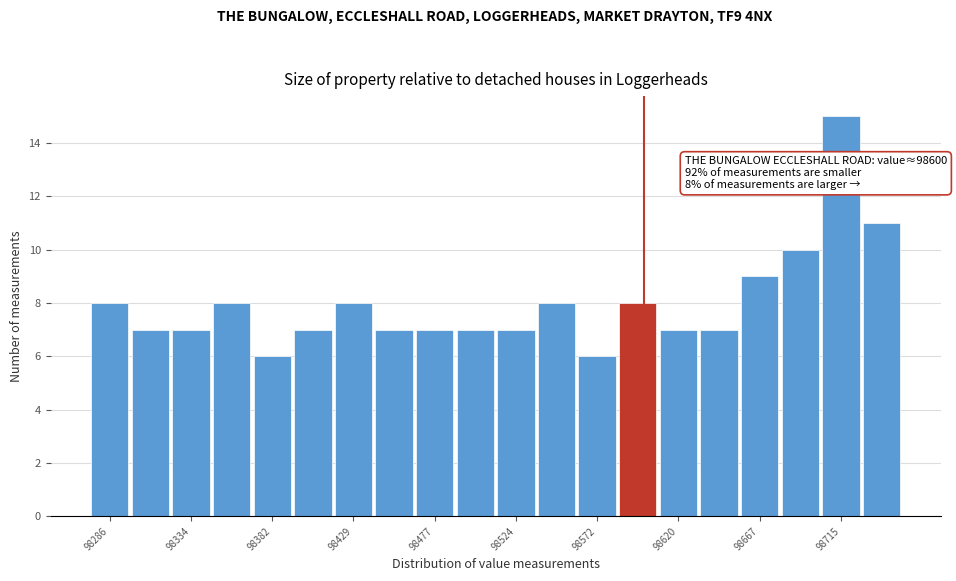

Which range on the x-axis has the tallest bar?

98705 to 98725